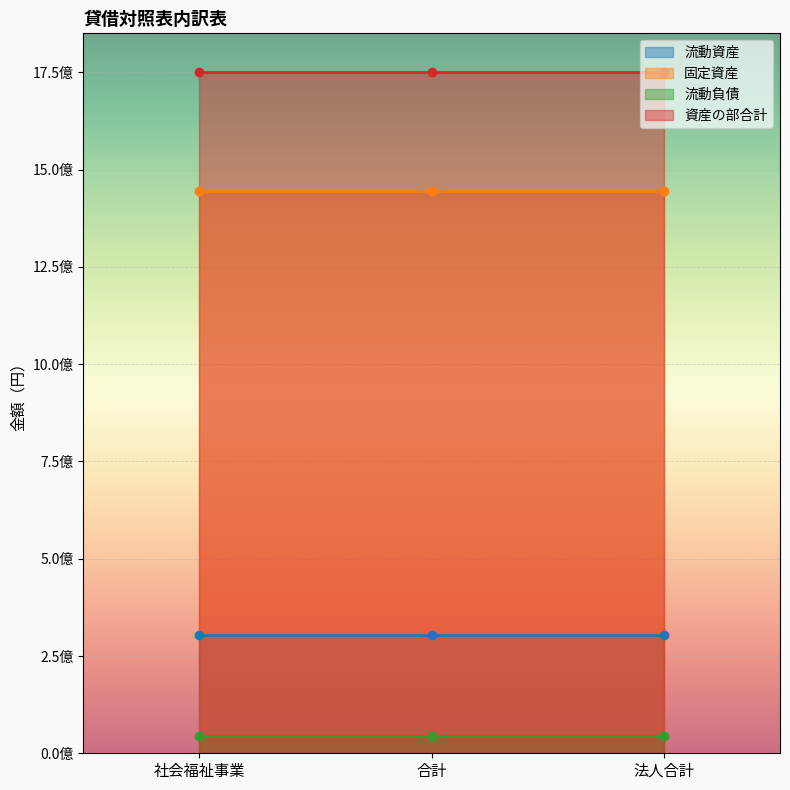

What are all the series names shown in the legend?

流動資産, 固定資産, 流動負債, 資産の部合計